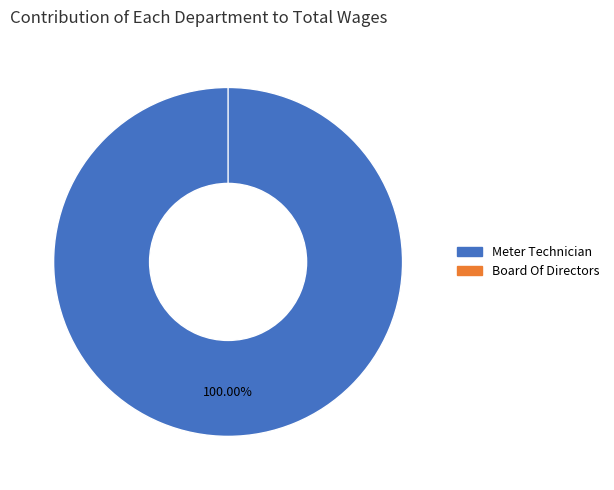

Rank the categories by value from lowest to highest.

Board Of Directors, Meter Technician